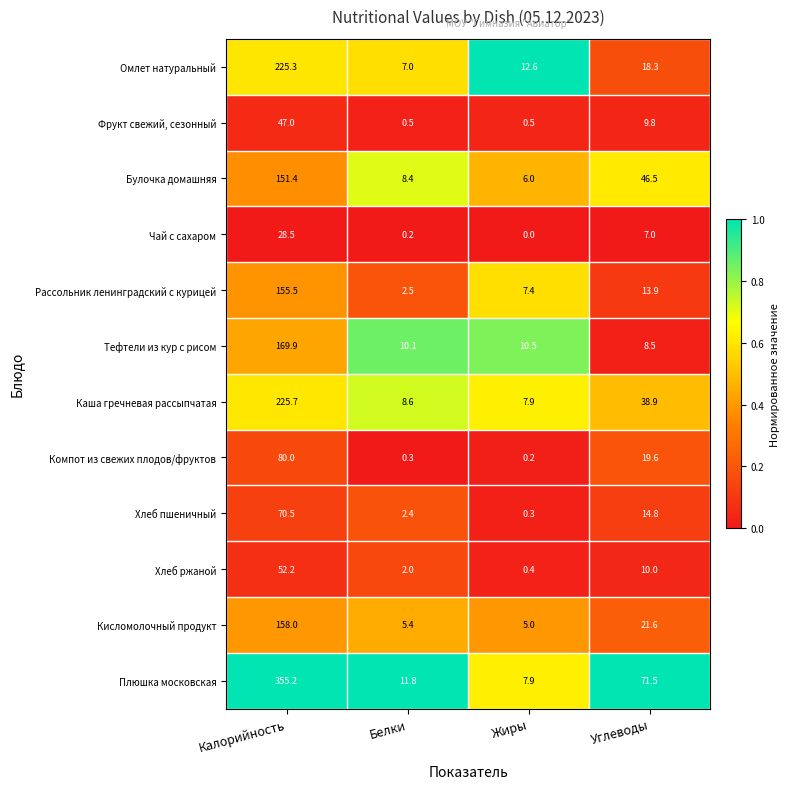

What is the sum of the Каша гречневая рассыпчатая values at Жиры and Углеводы?

46.8